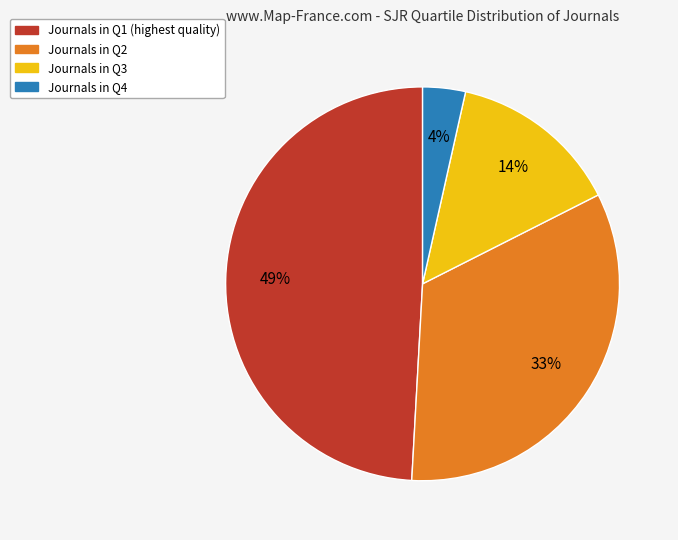

Is there any slice that represents more than half of the pie?

No